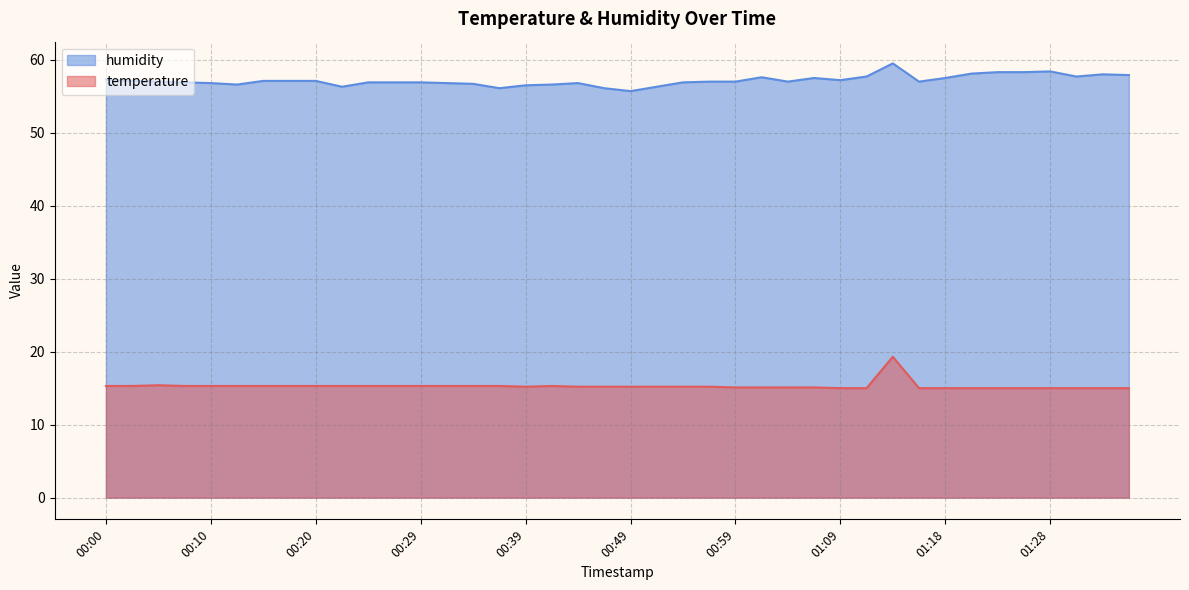

What is the spread (max minus min) of values at 00:00?

42.0